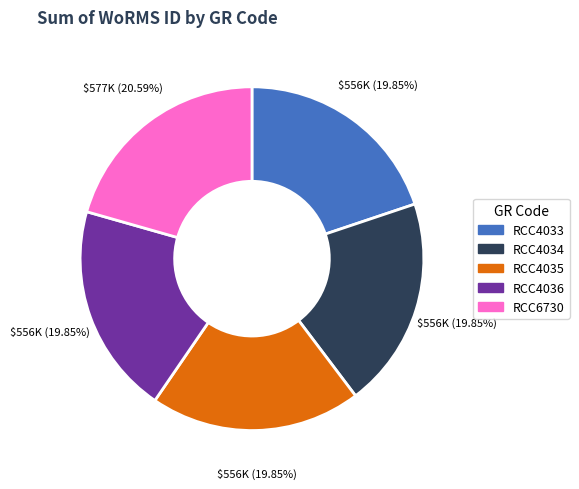

What is the ratio of the value at RCC4036 to the value at RCC4035?

1.0